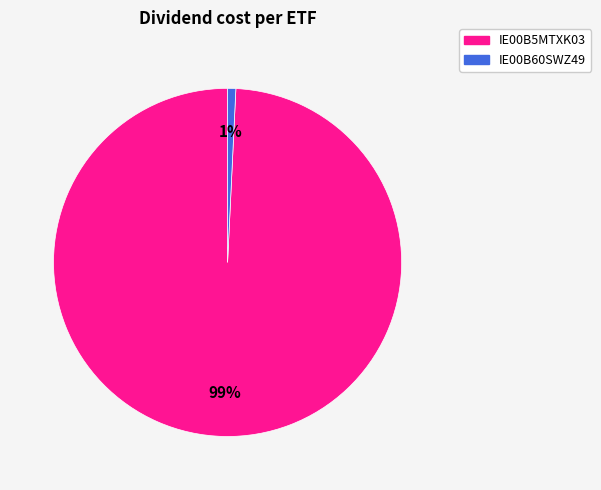

Is there any slice that represents more than half of the pie?

Yes